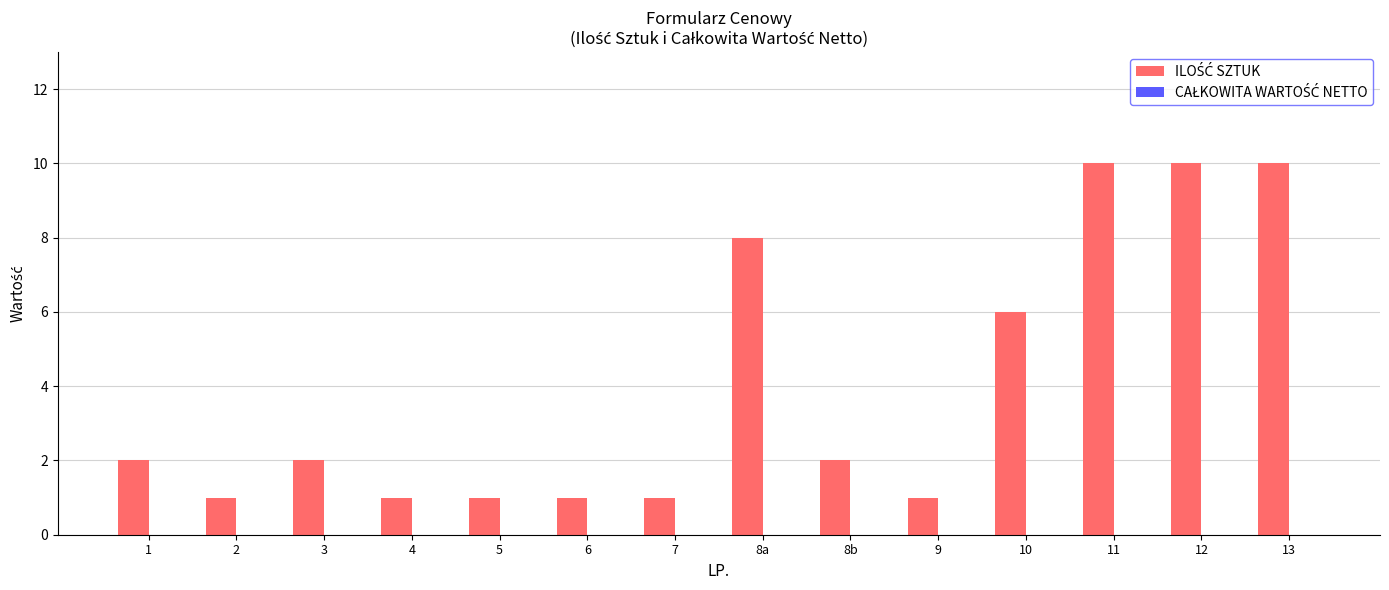

What is the label of the 1st bar from the right?

13